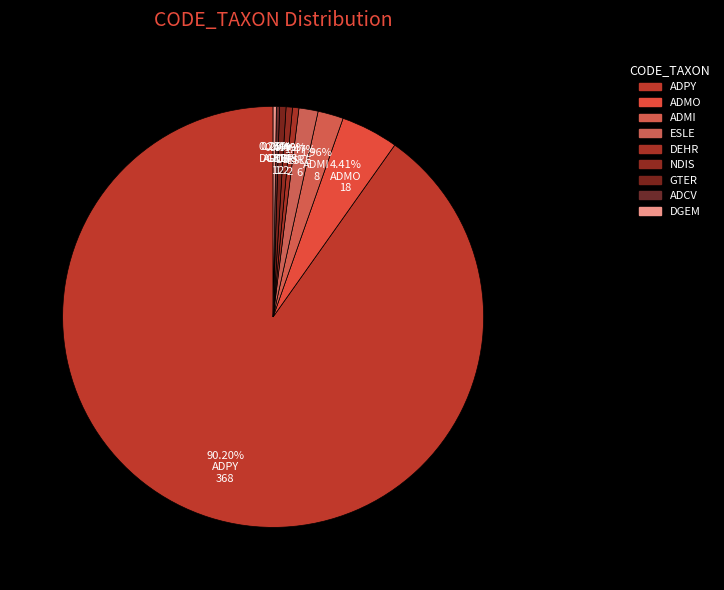

Is it true that GTER is 0% of the pie?

True